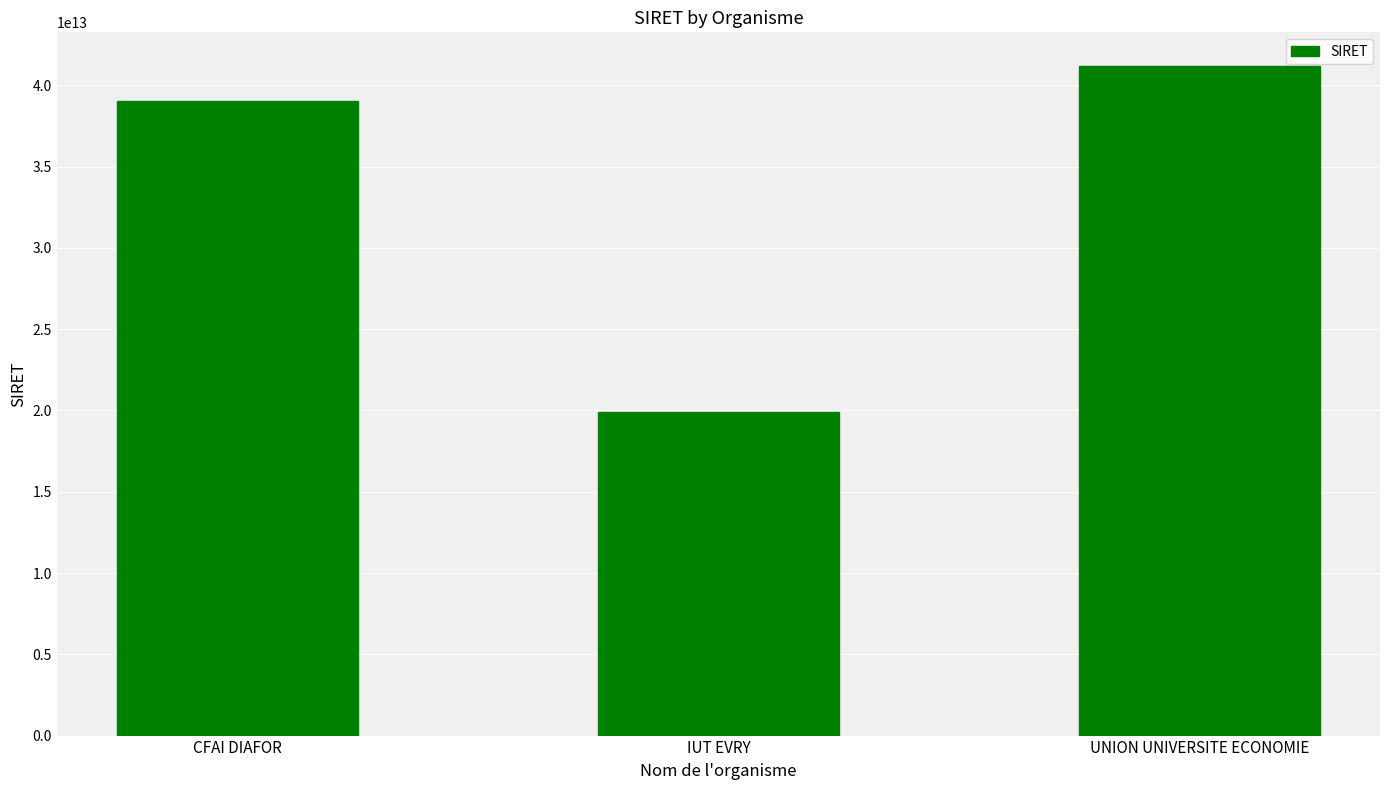

What position from the left is CFAI DIAFOR?

1